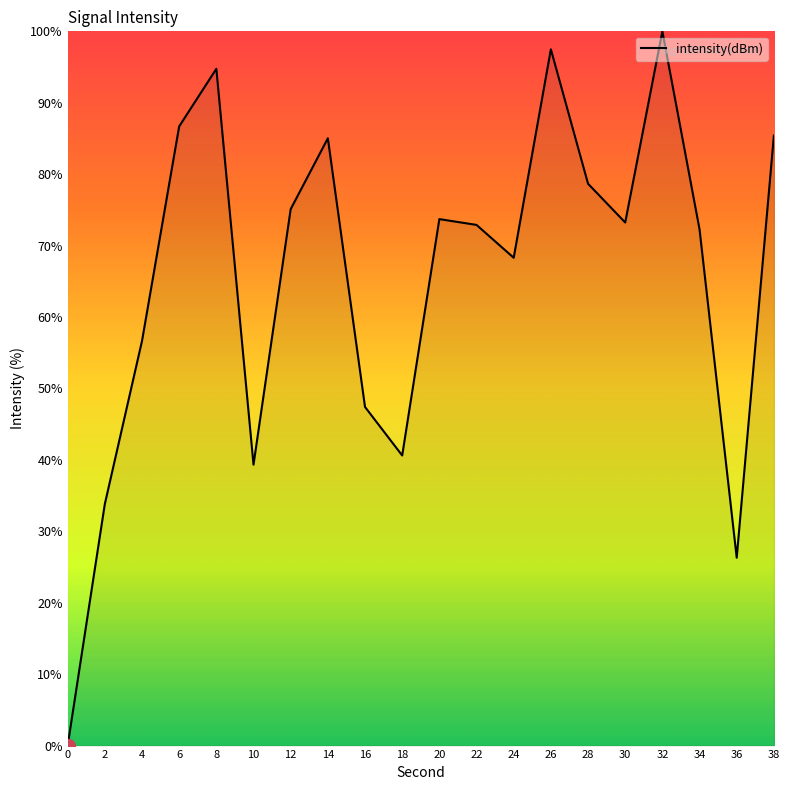

What is the average value?

65.4